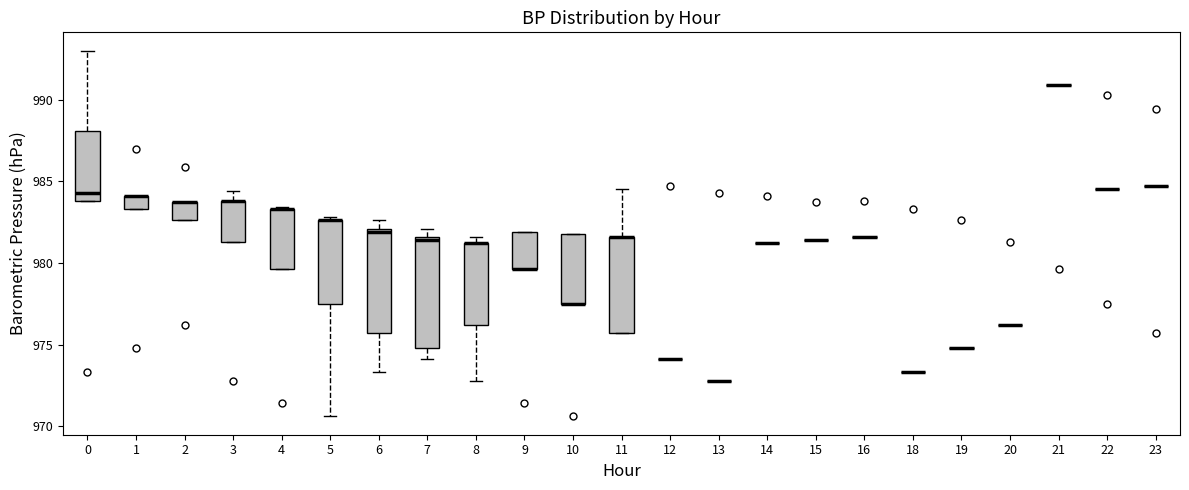

Reading left to right, transcribe this box plot: for each box, give where its median line is, the range the box spans, and where its two whiskers end, as read against the y-axis. The values are not printed on the chart, so give them approximately, as read against the axis.

0: median 984.5, box 984.0 to 988.0, whiskers 984.0 to 993.0
1: median 984.0 (drawn on the box's upper edge), box 983.5 to 984.0, whiskers 983.5 to 984.0
2: median 983.5 (drawn on the box's upper edge), box 982.5 to 983.5, whiskers 982.5 to 983.5
3: median 984.0 (drawn on the box's upper edge), box 981.5 to 984.0, whiskers 981.5 to 984.5
4: median 983.5 (drawn on the box's upper edge), box 979.5 to 983.5, whiskers 979.5 to 983.5
5: median 982.5 (drawn on the box's upper edge), box 977.5 to 982.5, whiskers 970.5 to 983.0
6: median 982.0 (just below the box's upper edge), box 975.5 to 982.0, whiskers 973.5 to 982.5
7: median 981.5 (just below the box's upper edge), box 975.0 to 981.5, whiskers 974.0 to 982.0
8: median 981.0 (drawn on the box's upper edge), box 976.0 to 981.0, whiskers 973.0 to 981.5
9: median 979.5 (drawn on the box's lower edge), box 979.5 to 982.0, whiskers 979.5 to 982.0
10: median 977.5 (drawn on the box's lower edge), box 977.5 to 982.0, whiskers 977.5 to 982.0
11: median 981.5 (drawn on the box's upper edge), box 975.5 to 981.5, whiskers 975.5 to 984.5
12: box collapsed to a line at 974.0, whiskers 974.0 to 974.0
13: box collapsed to a line at 973.0, whiskers 973.0 to 973.0
14: box collapsed to a line at 981.0, whiskers 981.0 to 981.0
15: box collapsed to a line at 981.5, whiskers 981.5 to 981.5
16: box collapsed to a line at 981.5, whiskers 981.5 to 981.5
18: box collapsed to a line at 973.5, whiskers 973.5 to 973.5
19: box collapsed to a line at 975.0, whiskers 975.0 to 975.0
20: box collapsed to a line at 976.0, whiskers 976.0 to 976.0
21: box collapsed to a line at 991.0, whiskers 991.0 to 991.0
22: box collapsed to a line at 984.5, whiskers 984.5 to 984.5
23: box collapsed to a line at 984.5, whiskers 984.5 to 984.5